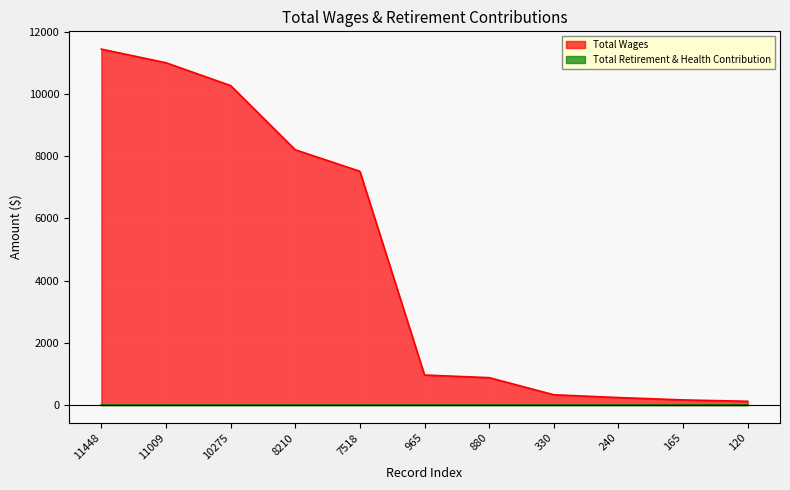

Which label corresponds to the smallest value in the chart?

120